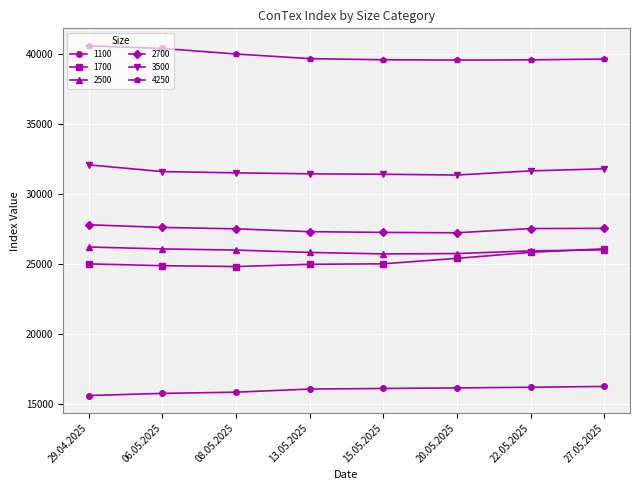

True or false: 4250 and 1100 intersect in this chart.

False